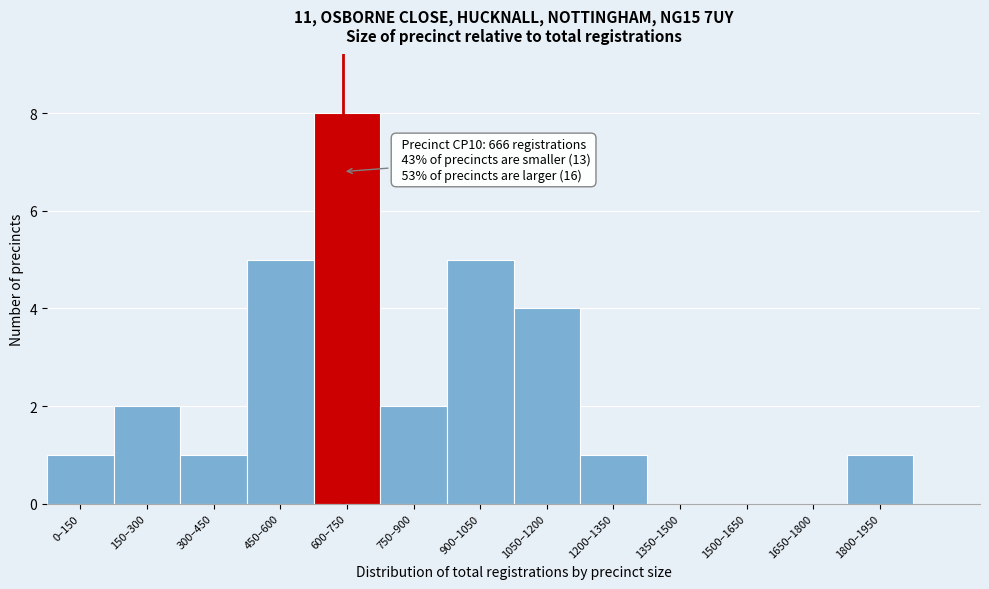

Reading left to right, transcribe all the data shown in this chart.

0–150=1	150–300=2	300–450=1	450–600=5	600–750=8	750–900=2	900–1050=5	1050–1200=4	1200–1350=1	1350–1500=0	1500–1650=0	1650–1800=0	1800–1950=1